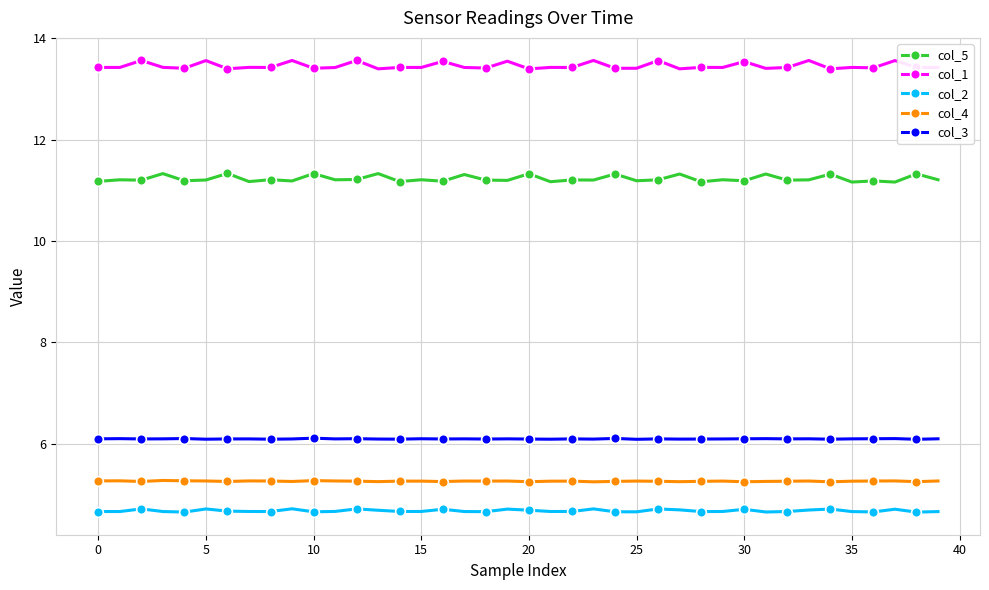

What is the lowest value of the col_2 series?

4.7